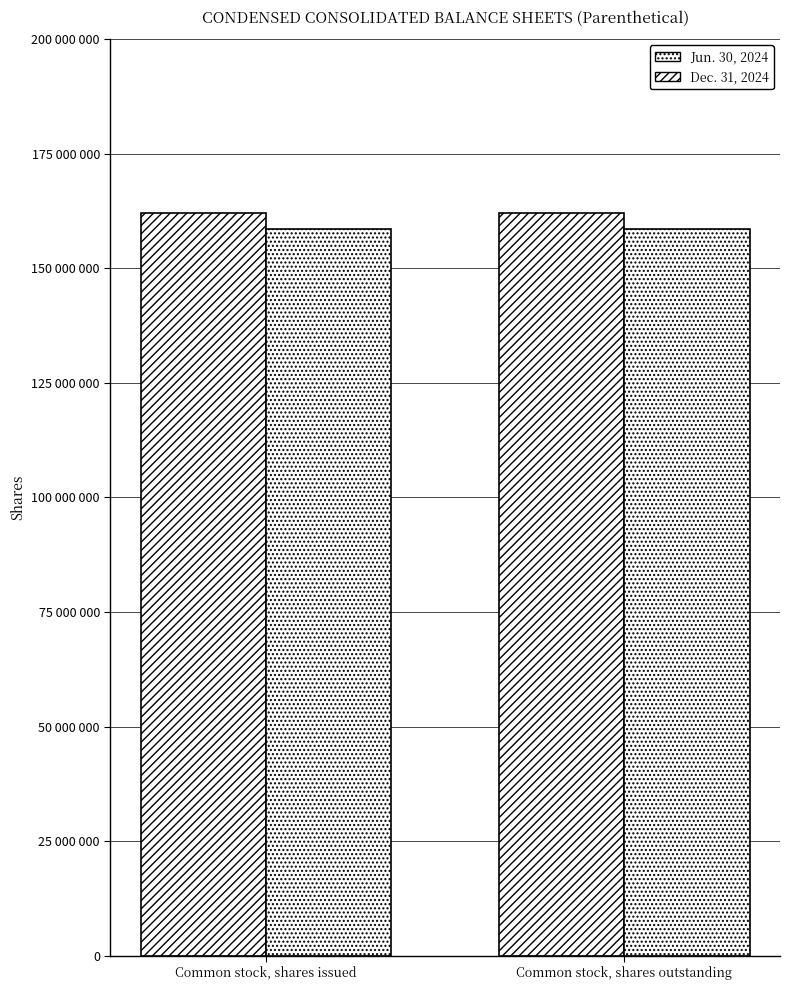

At which label does Dec. 31, 2024 reach its peak?

Common stock, shares issued